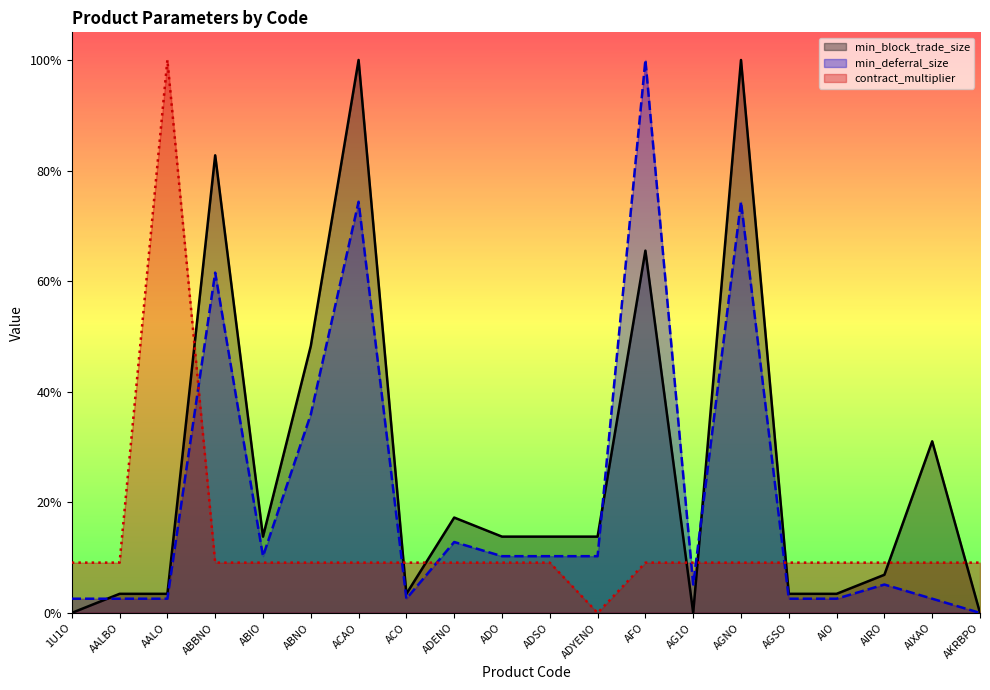

Between AIXAO and ACO, which is larger?

AIXAO